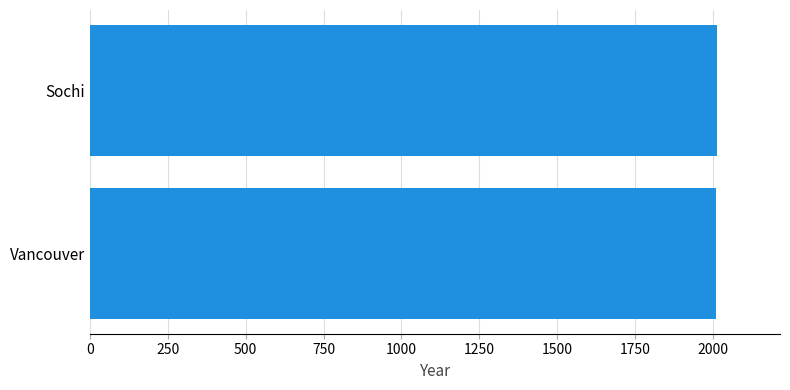

How many data points are less than 2014?

1